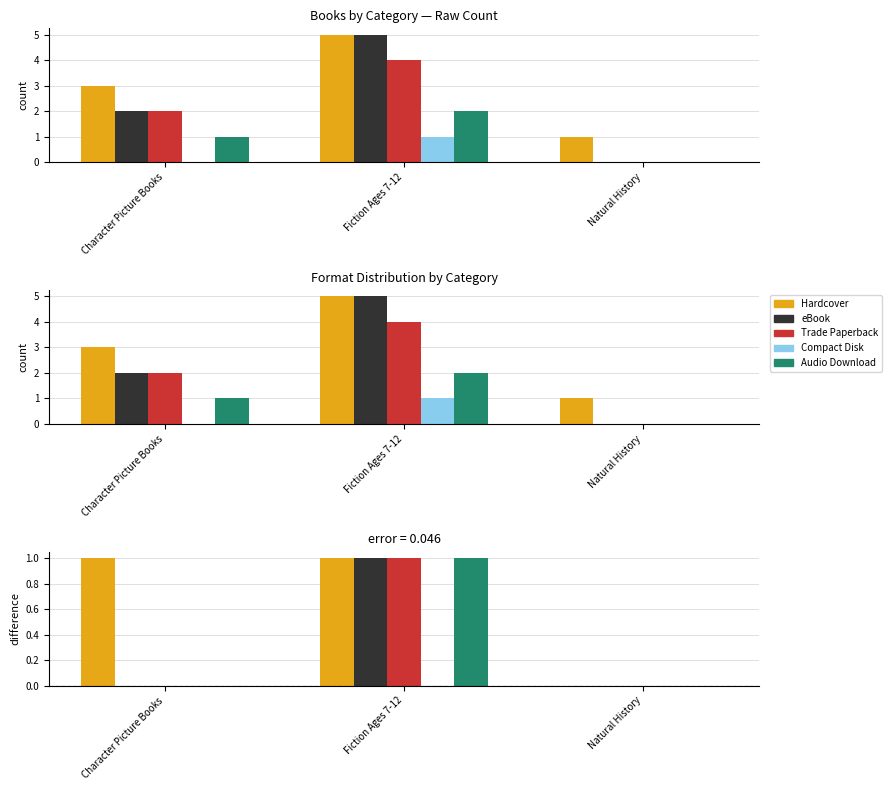

Reading left to right, list all the values displayed in this chart.

Hardcover: Character Picture Books=1	Fiction Ages 7-12=1	Natural History=0
eBook: Character Picture Books=0	Fiction Ages 7-12=1	Natural History=0
Trade Paperback: Character Picture Books=0	Fiction Ages 7-12=1	Natural History=0
Compact Disk: Character Picture Books=0	Fiction Ages 7-12=0	Natural History=0
Audio Download: Character Picture Books=0	Fiction Ages 7-12=1	Natural History=0